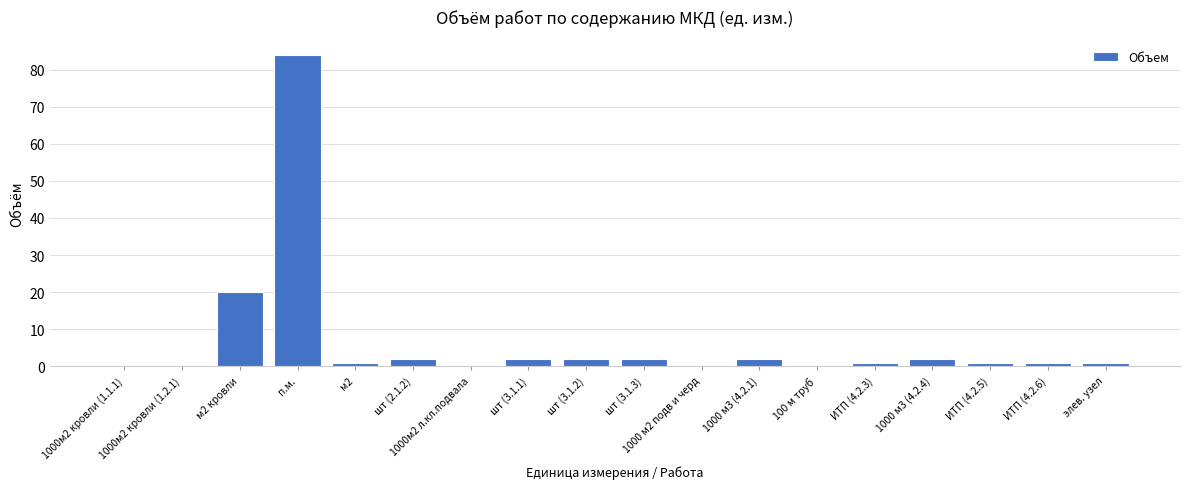

What is the average value?

6.8